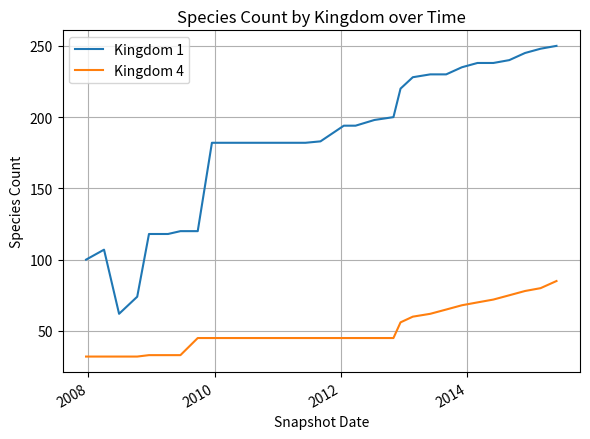

List the series in order of their peak value, highest first.

Kingdom 1, Kingdom 4